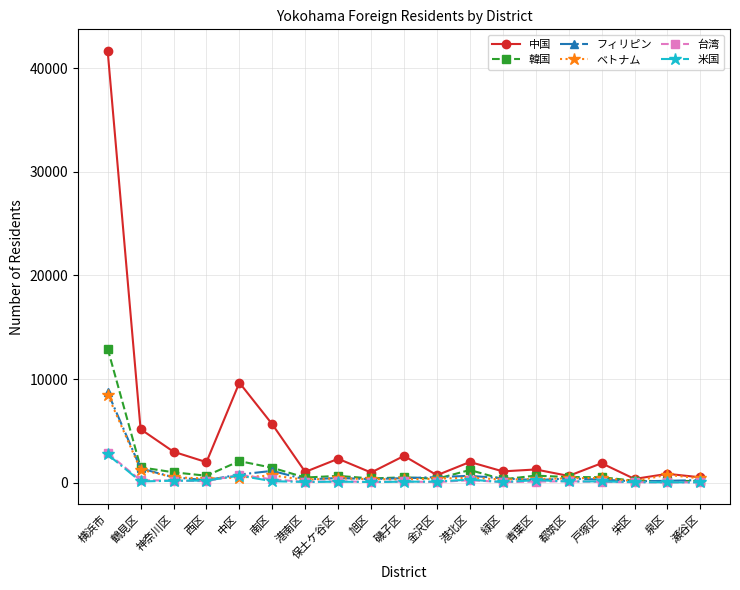

At which label does 中国 first exceed 1876?

横浜市